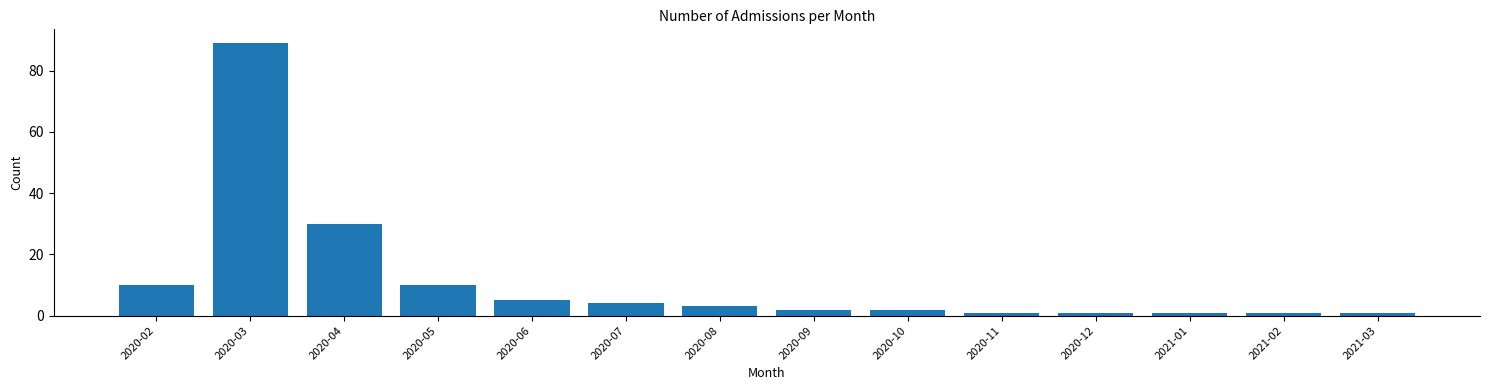

Reading left to right, extract all data points from this chart.

10	89	30	10	5	4	3	2	2	1	1	1	1	1